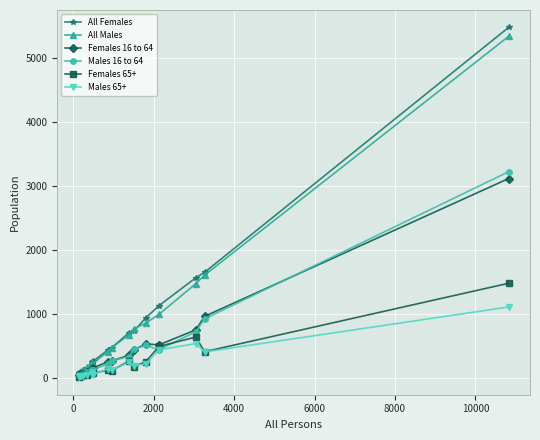

How many categories are shown in the chart?

18